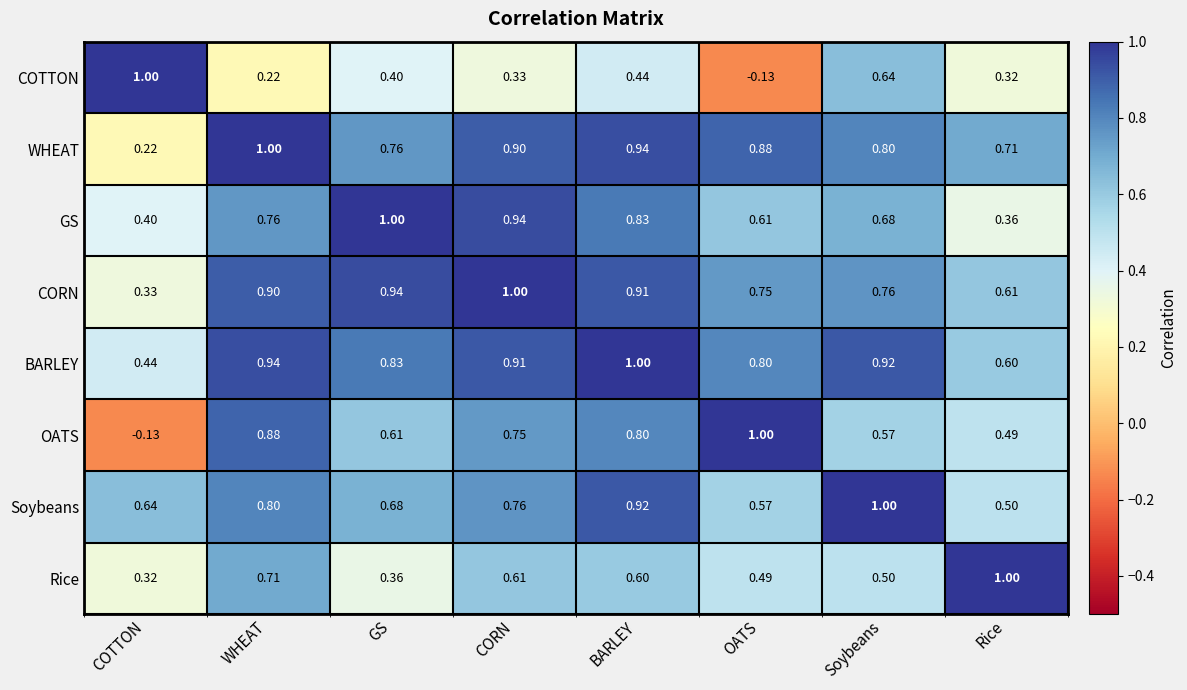

How many series are shown in this chart?

8